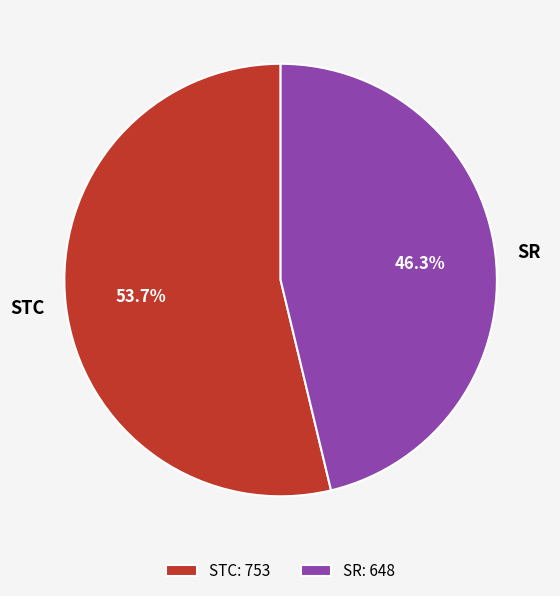

Which slice represents more than half of the pie?

STC